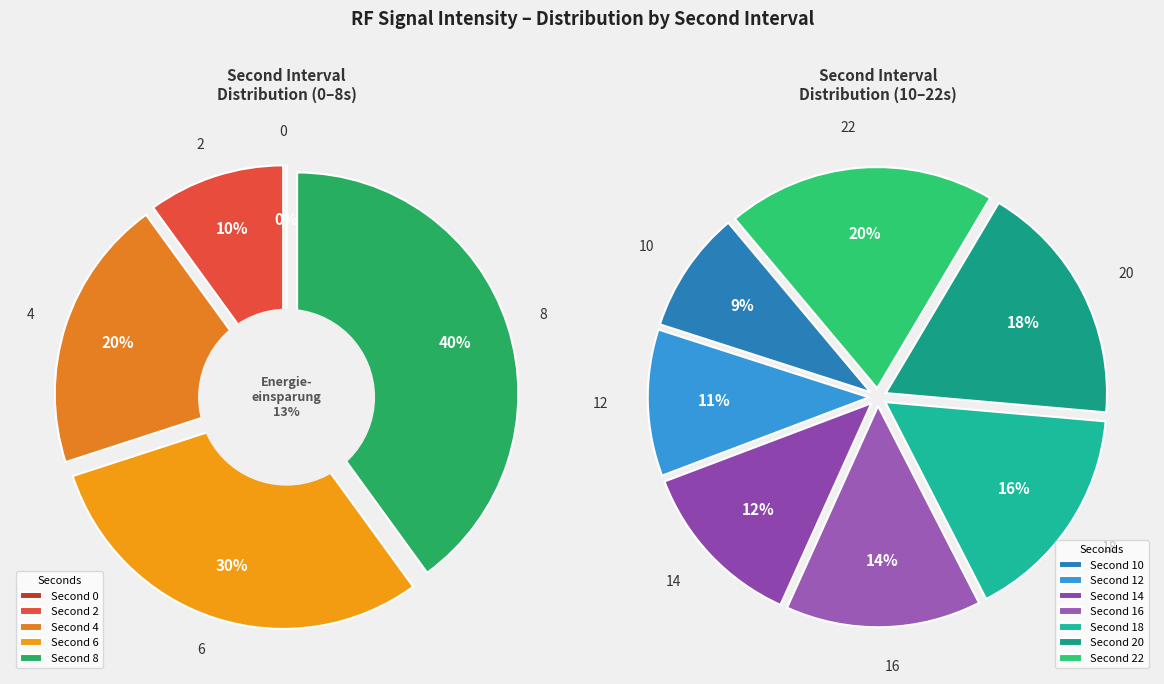

Is the sum of 0 and 18 greater than half?

No